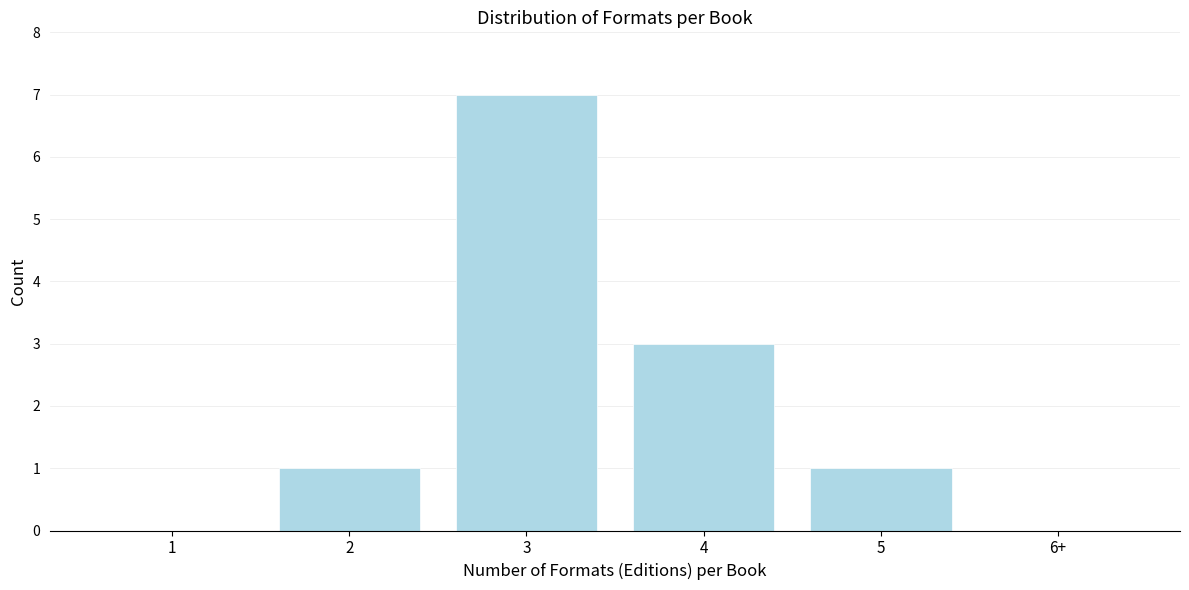

Reading left to right, list all the values displayed in this chart.

1=0	2=1	3=7	4=3	5=1	6+=0